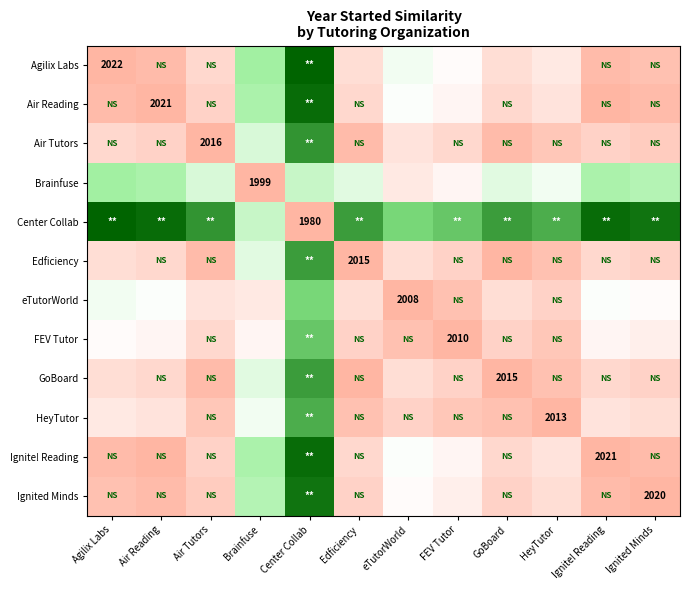

List the series in order of their peak value, lowest first.

Brainfuse, eTutorWorld, FEV Tutor, HeyTutor, Edficiency, GoBoard, Air Tutors, Ignited Minds, Air Reading, Ignite! Reading, Agilix Labs, Center Collab